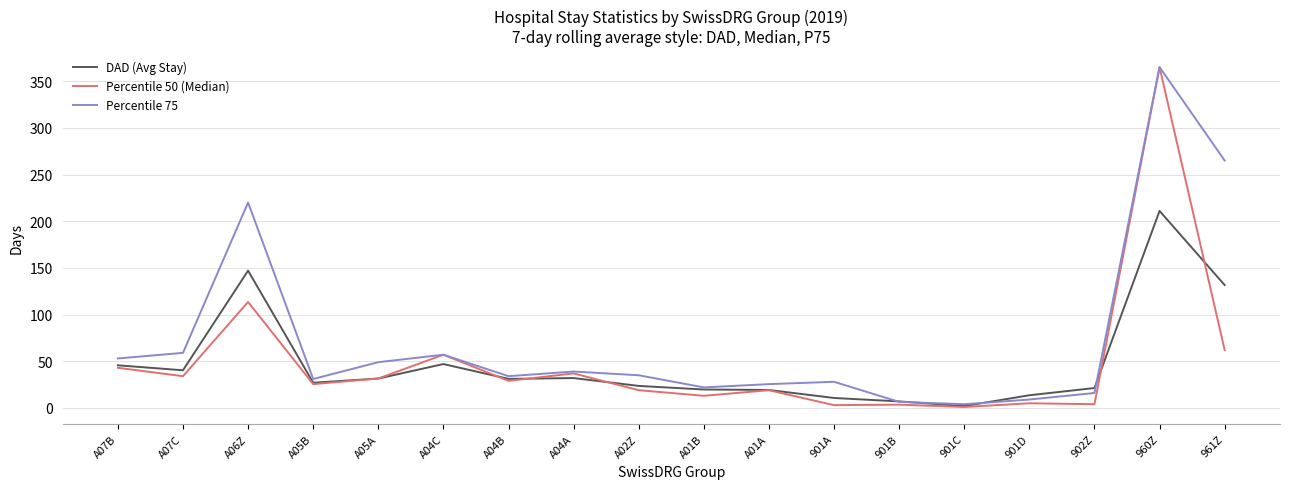

At 961Z, list the series in order from largest to smallest.

Percentile 75, DAD (Avg Stay), Percentile 50 (Median)